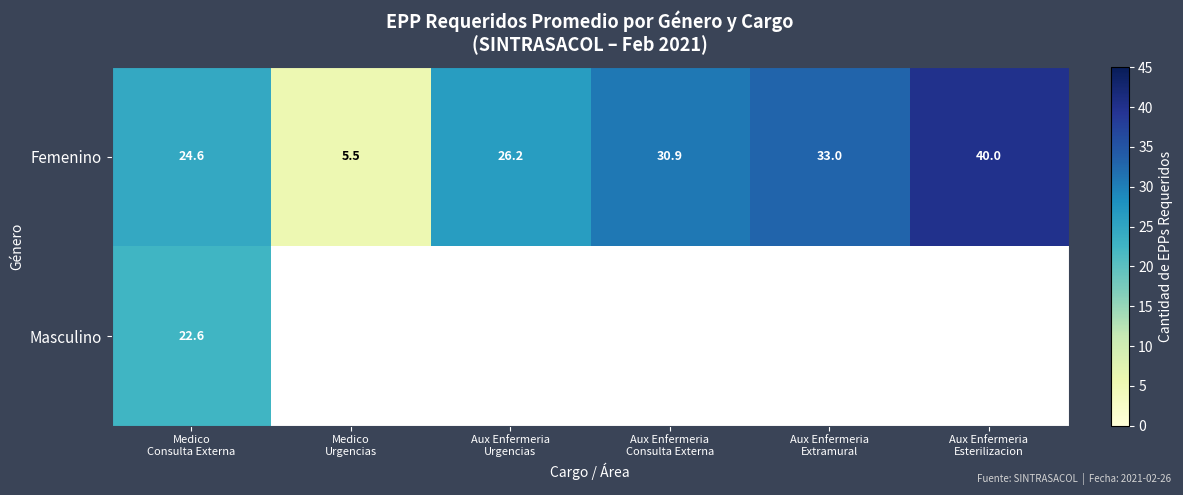

What is the lowest value of the Femenino series?

5.5